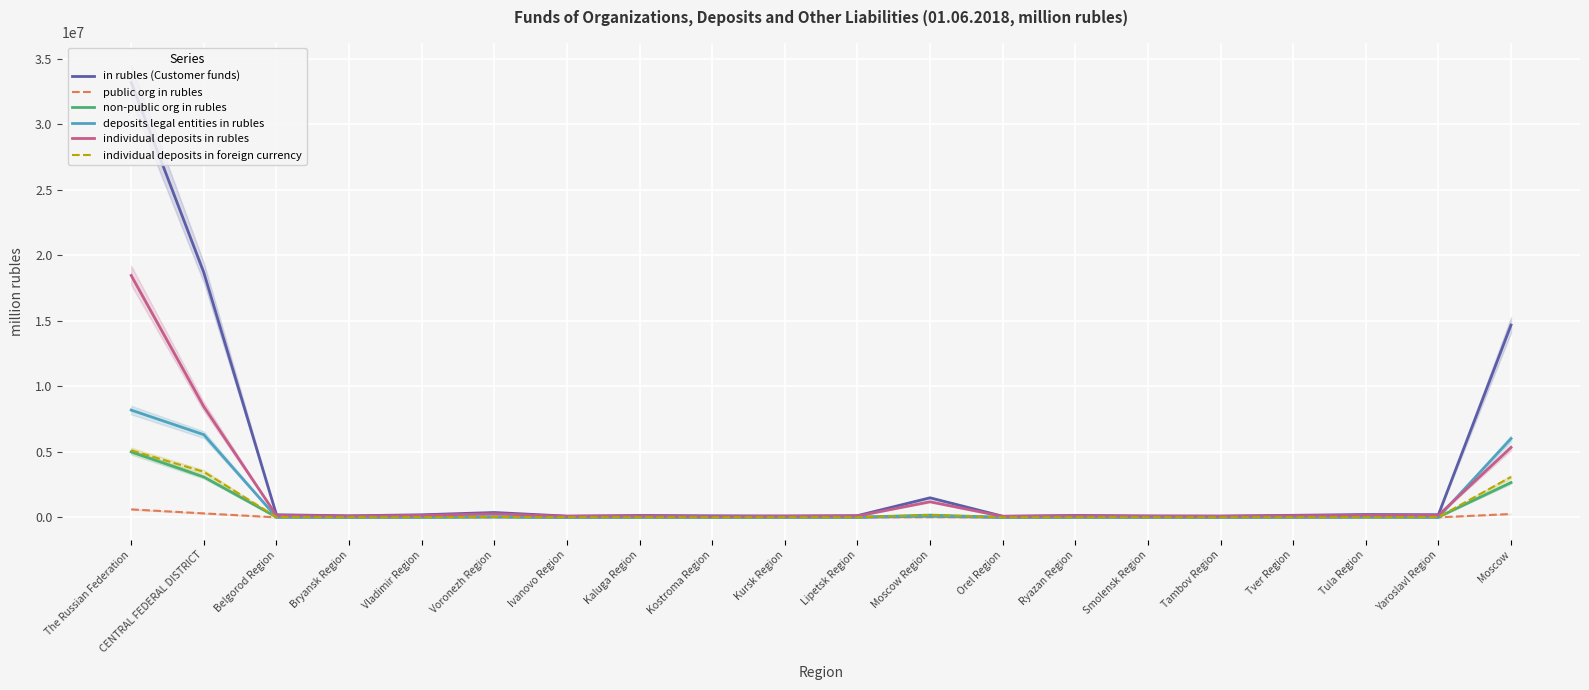

What is the sum of all in rubles (Customer funds) values?

70569662